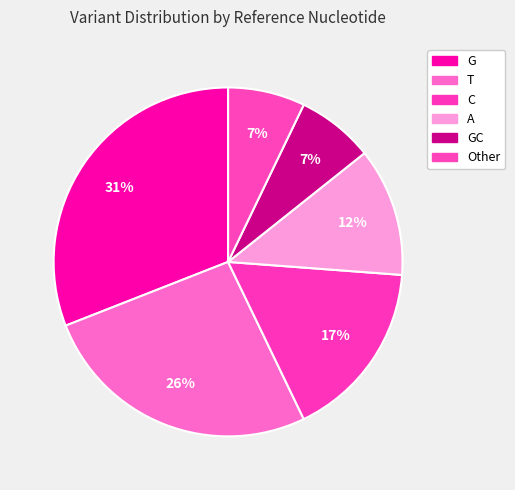

How many segments does this pie chart have?

6